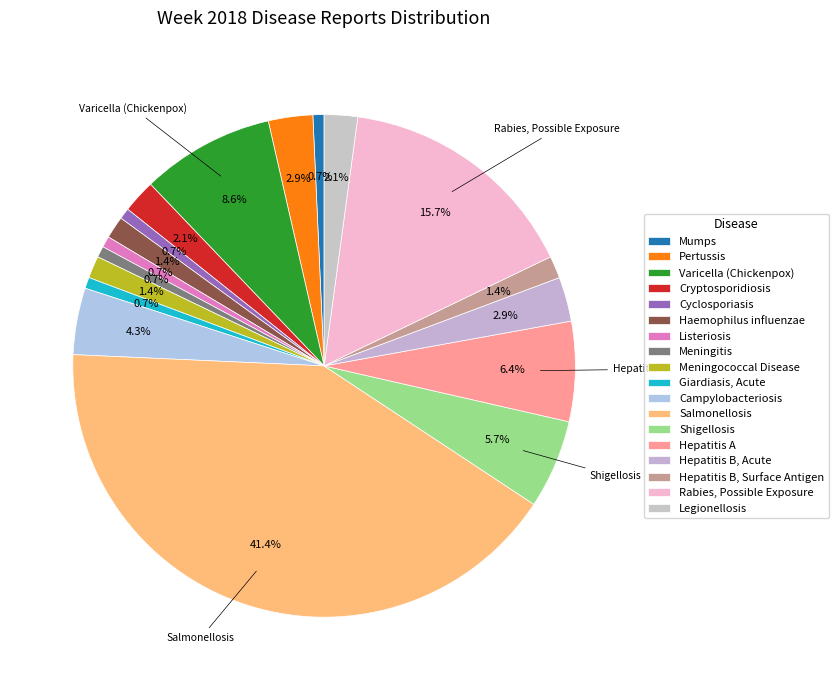

To the nearest percent, what is the difference between the Hepatitis A and Giardiasis, Acute slice percentages?

6%